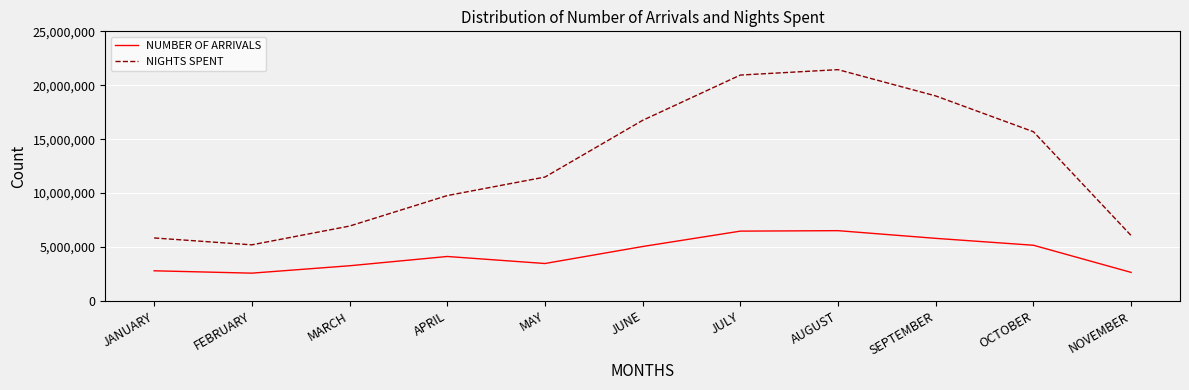

What is the difference between the maximum and second lowest values in the NUMBER OF ARRIVALS series?

3870720